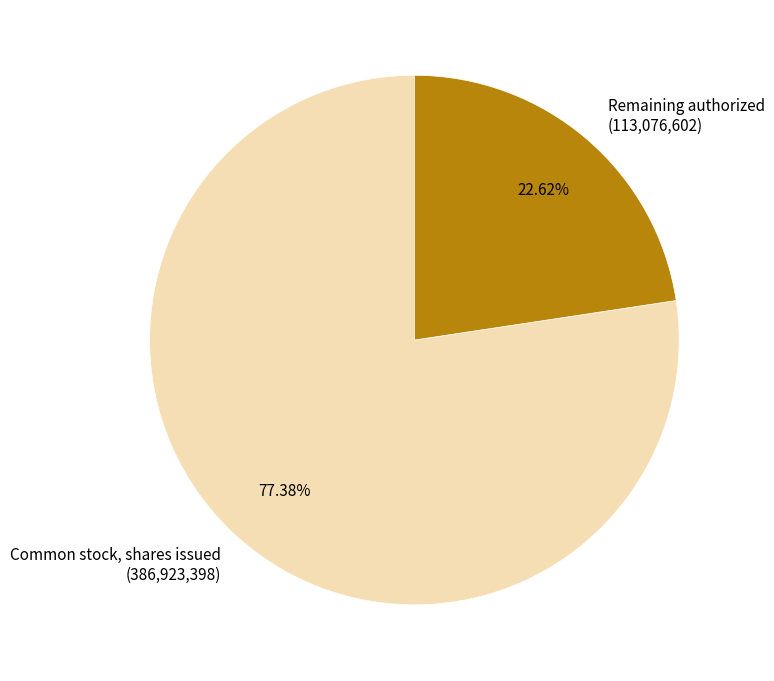

To the nearest percent, what is the difference between the largest and smallest slice percentages?

55%